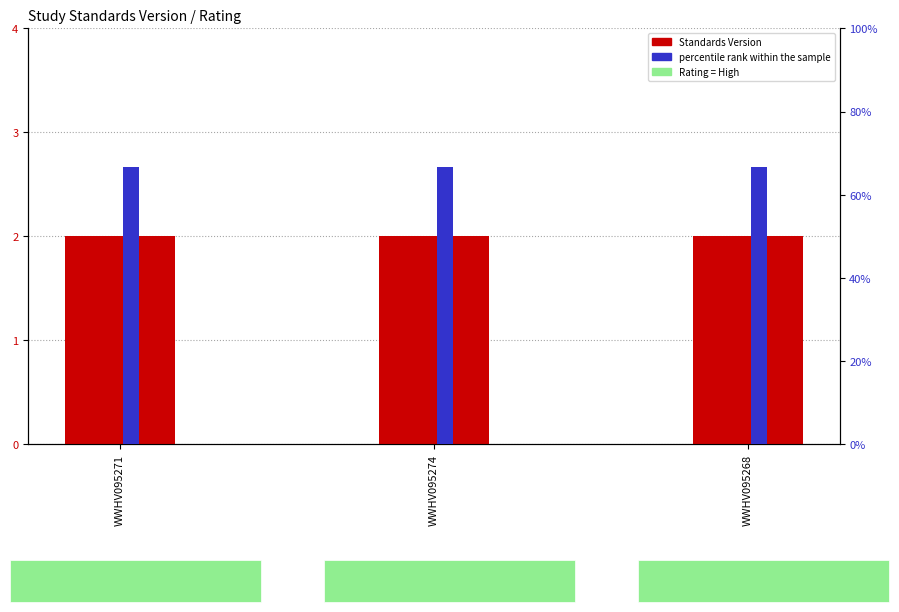

At how many categories does at least one series exceed 60?

3